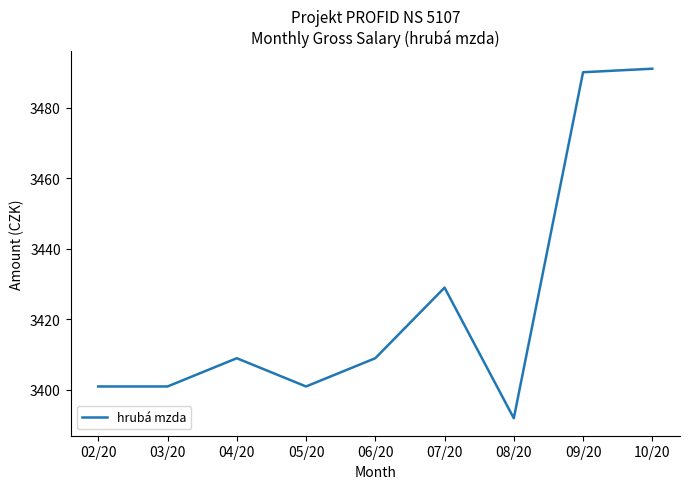

Which label corresponds to the smallest value in the chart?

08/20